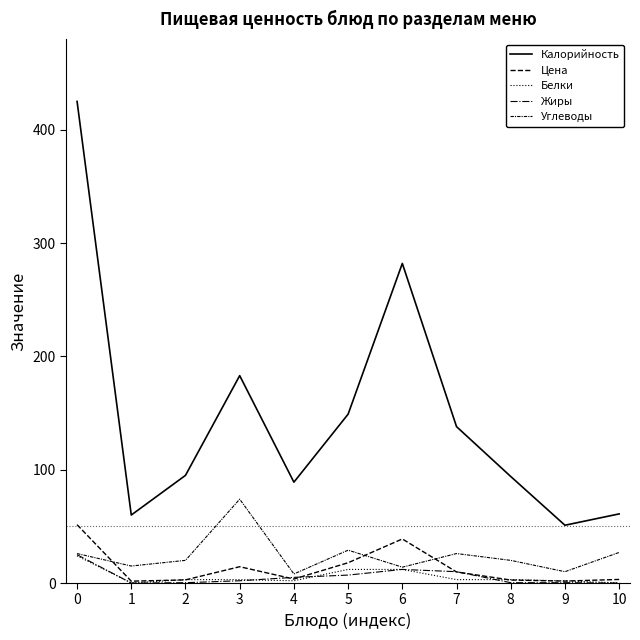

Is this an area chart (filled region under the line)?

No